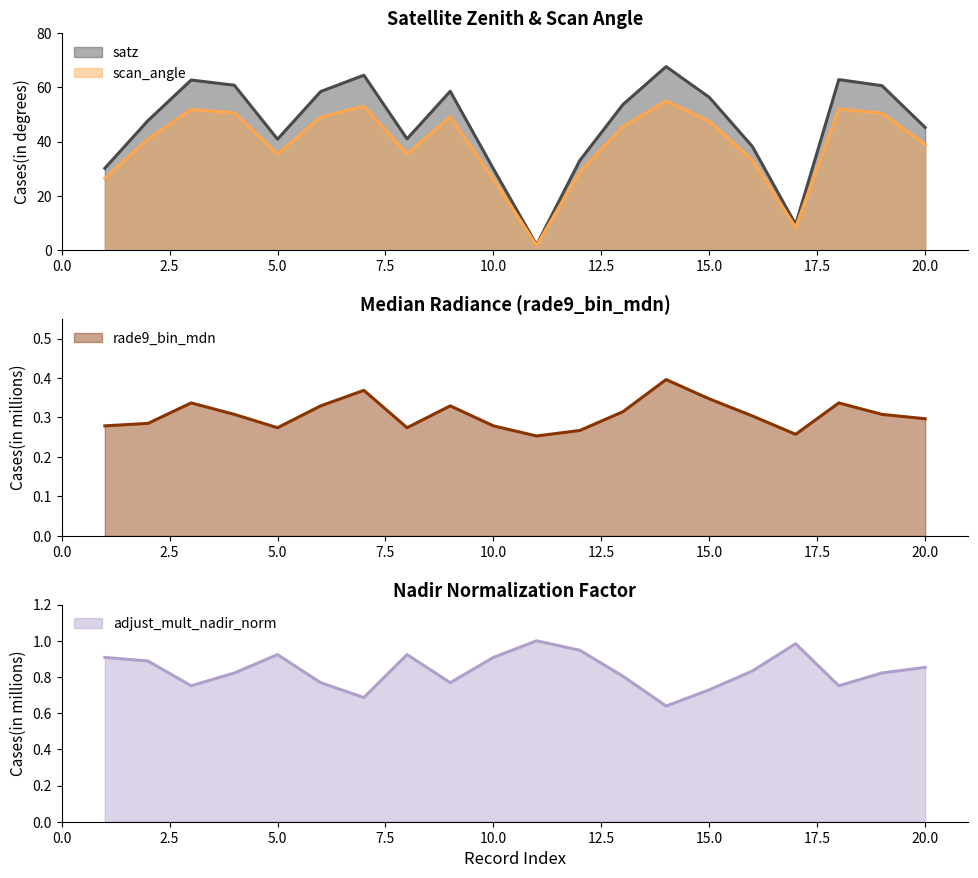

Rank the categories by rade9_bin_mdn value from highest to lowest.

14, 7, 15, 3, 18, 6, 9, 13, 4, 19, 16, 20, 2, 1, 10, 5, 8, 12, 17, 11